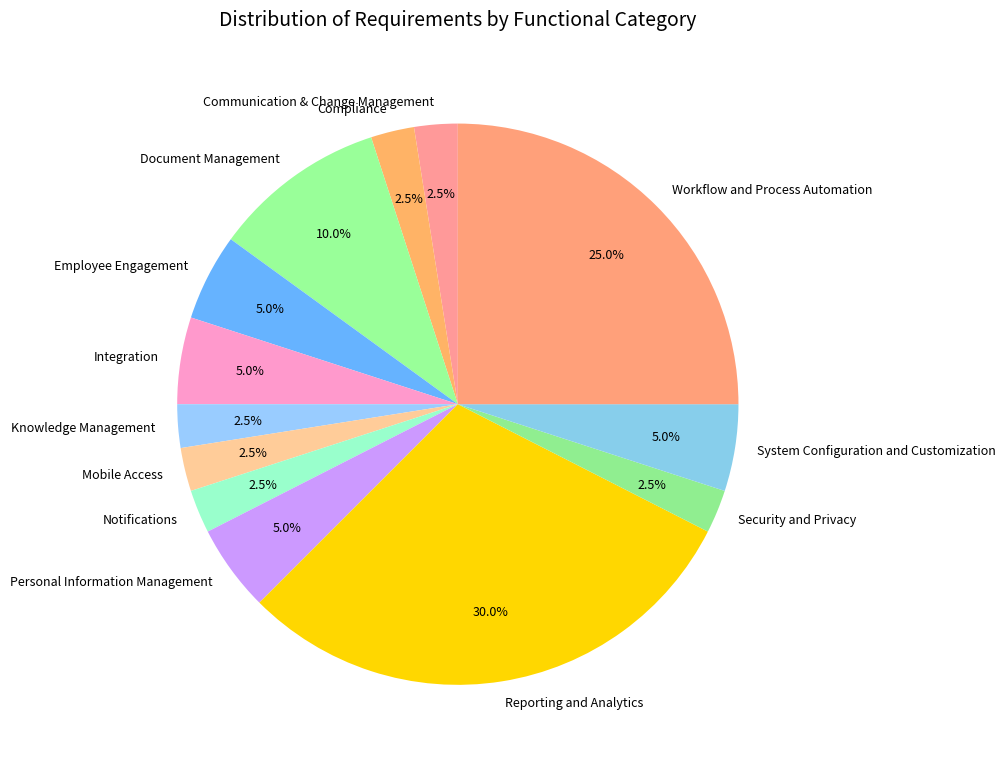

How many segments does this pie chart have?

13